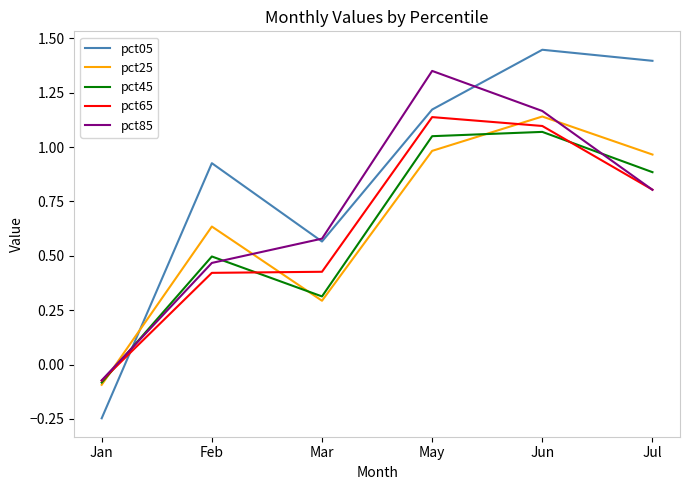

Is it true that pct85 equals 0.5 at Feb?

True